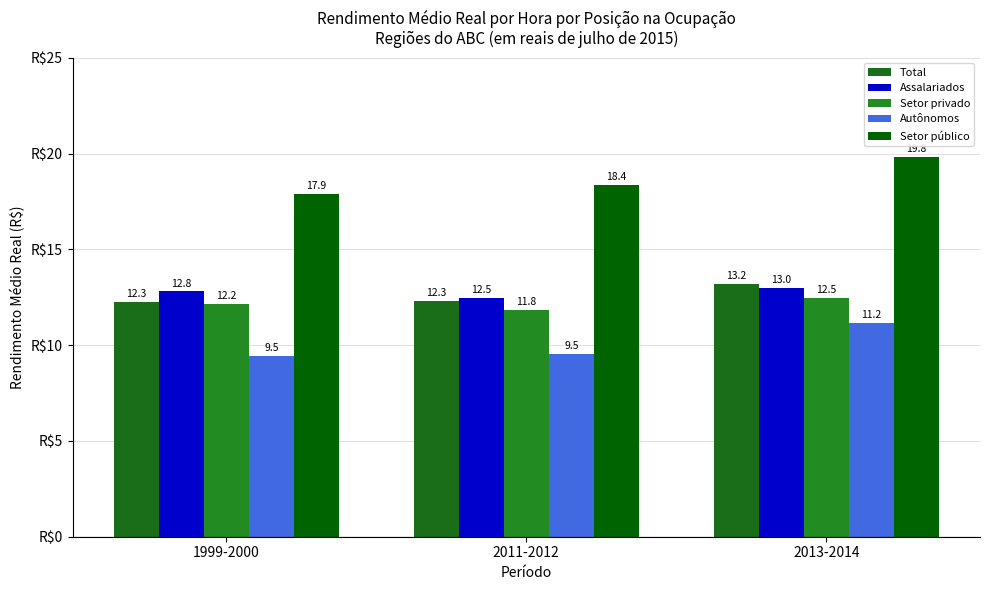

What is the total value across all series at 2011-2012?

64.5